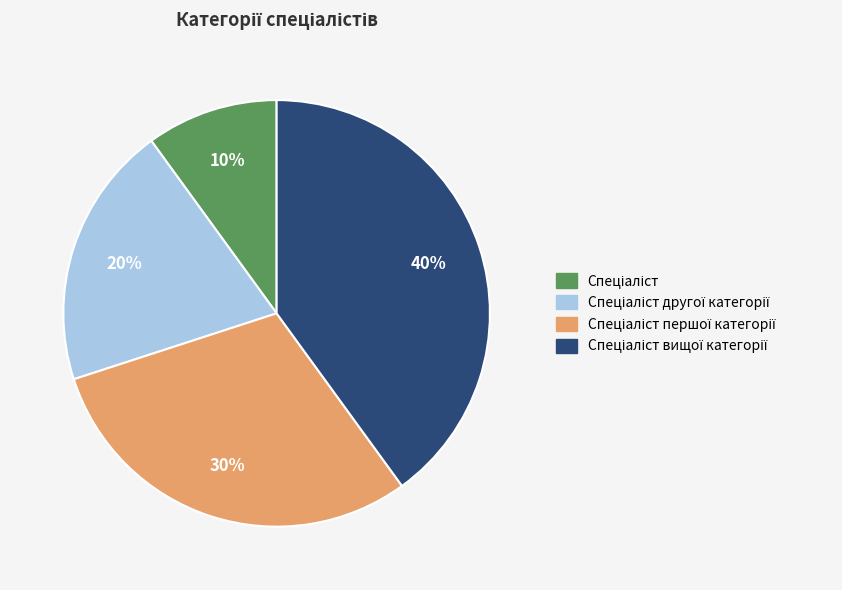

To the nearest percent, what is the difference between the largest and smallest slice percentages?

30%